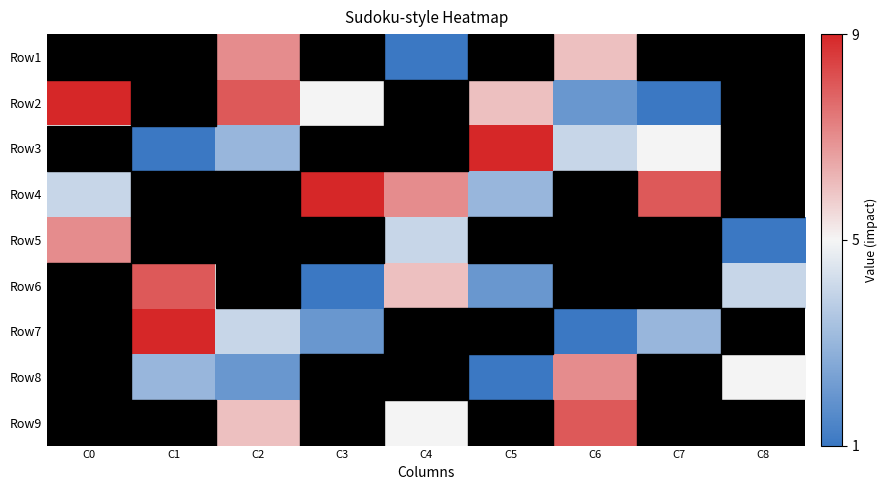

How many values in Row9 are above zero?

3